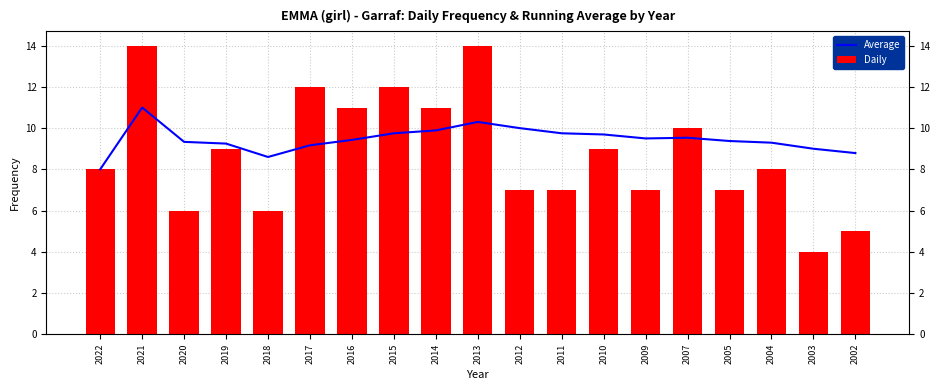

Where does the Average series first go above 9?

2021